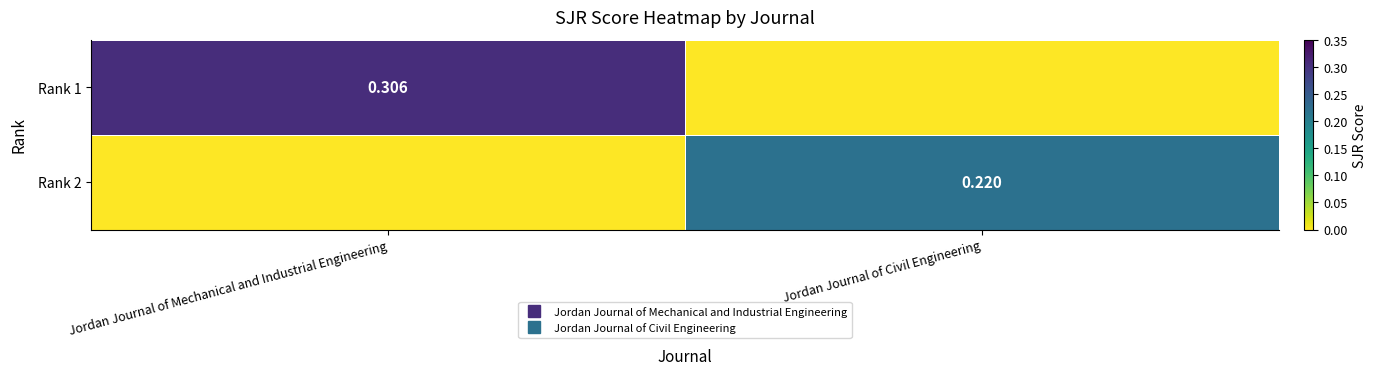

True or false: Rank 2 has a value of 0.2 at Jordan Journal of Civil Engineering.

True